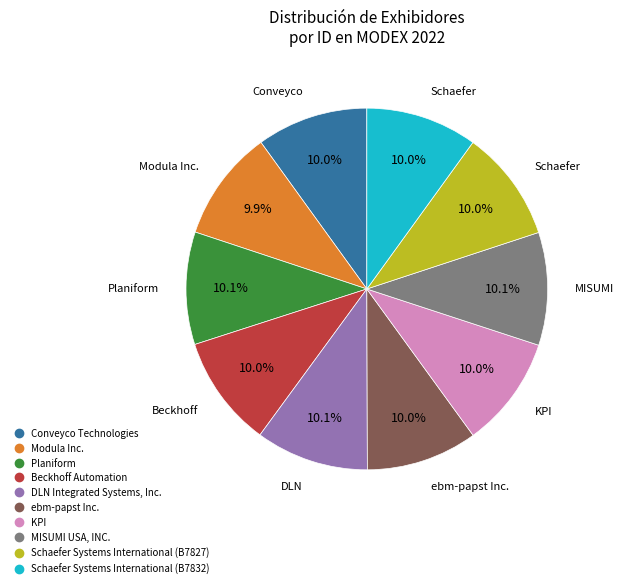

Does any single category account for the majority?

No